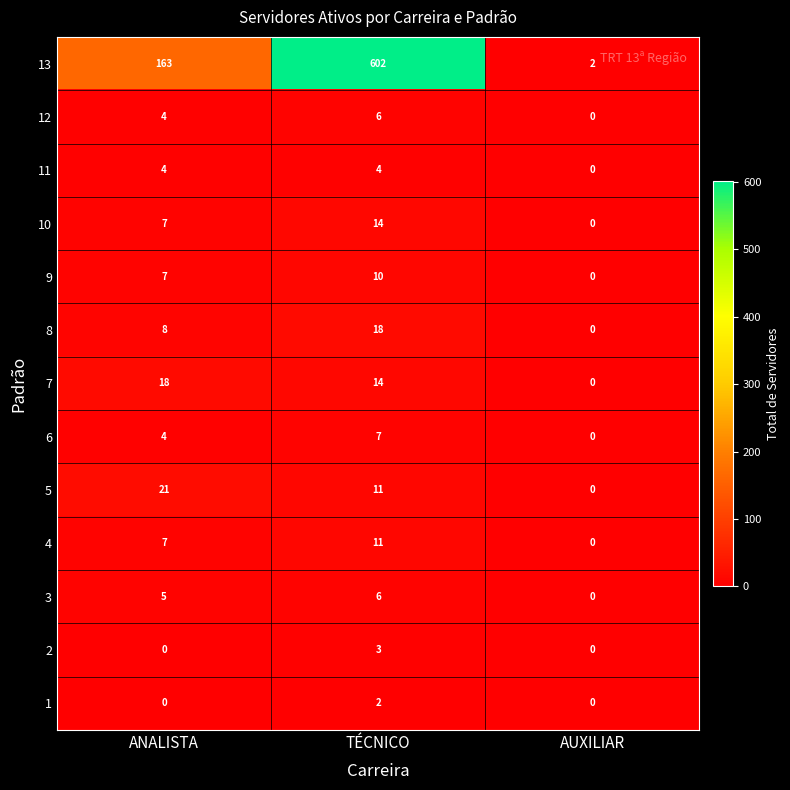

At how many categories does at least one series exceed 104?

2